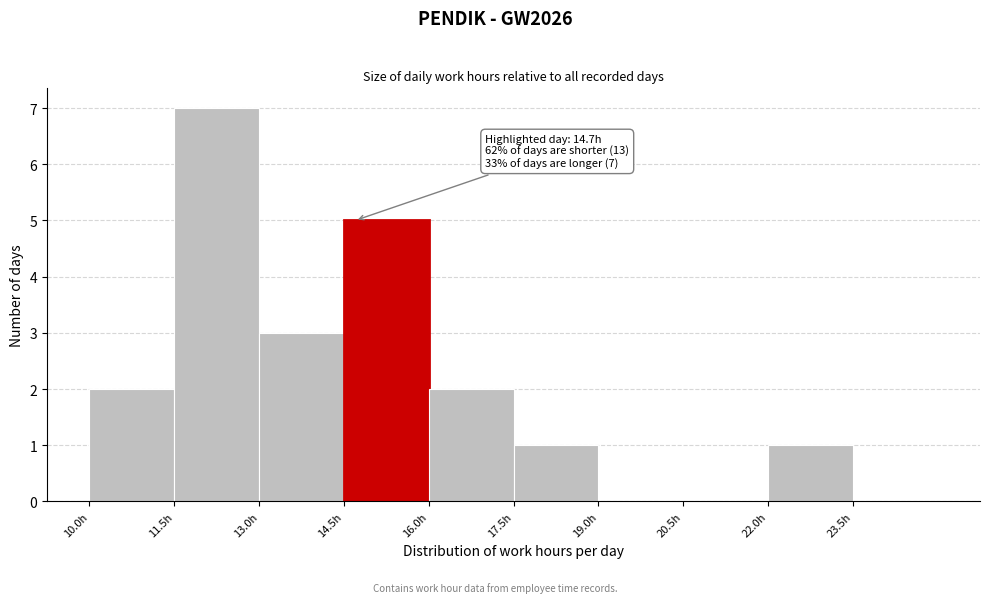

Over which range of the x-axis is the bar tallest?

11.5 to 13.0